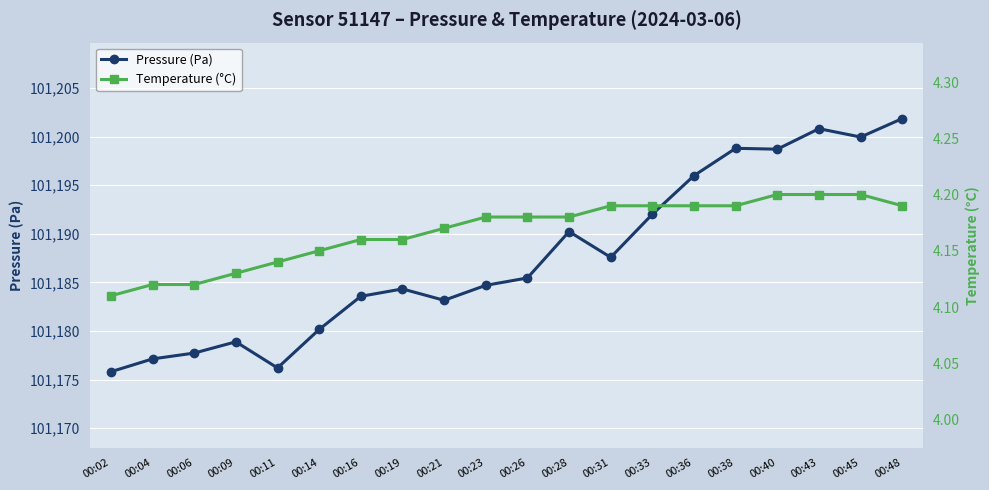

At which label does Temperature (°C) reach its minimum?

00:02